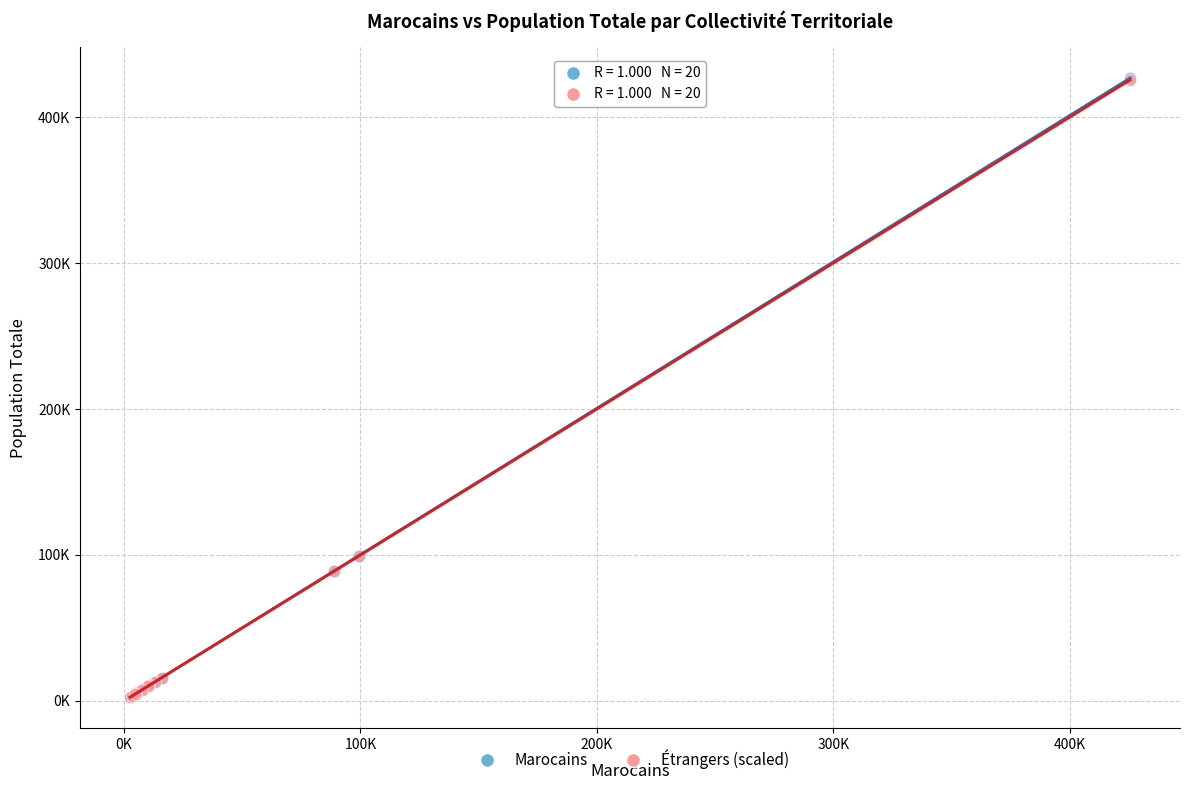

Which series has the largest Y range (max minus min)?

Marocains